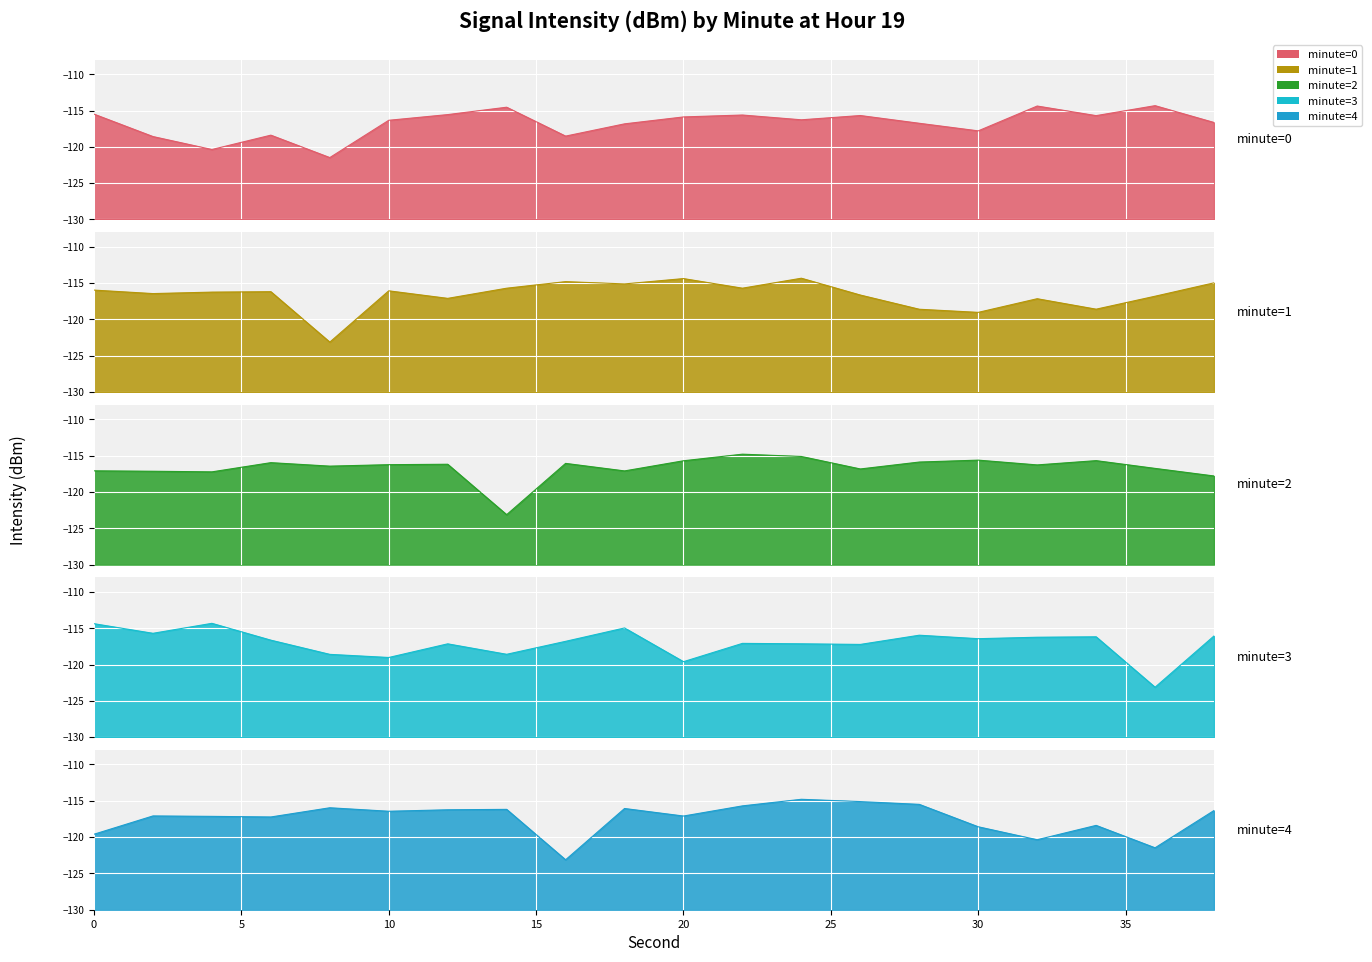

The value of minute=0 at 18 is -173.2. True or false?

False